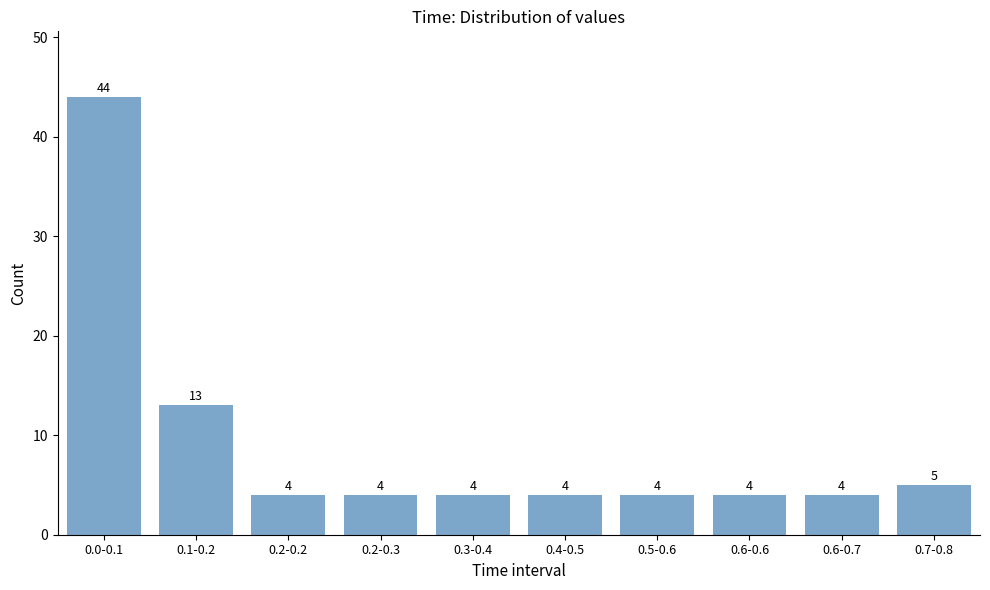

Reading left to right, what are all the values shown in this chart?

44	13	4	4	4	4	4	4	4	5